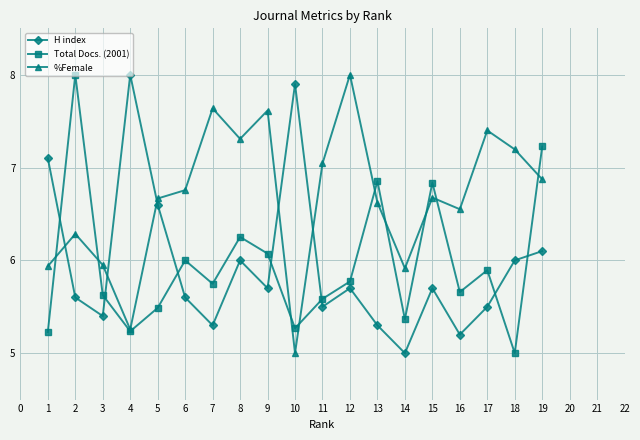

What is the smallest value displayed?

5.0